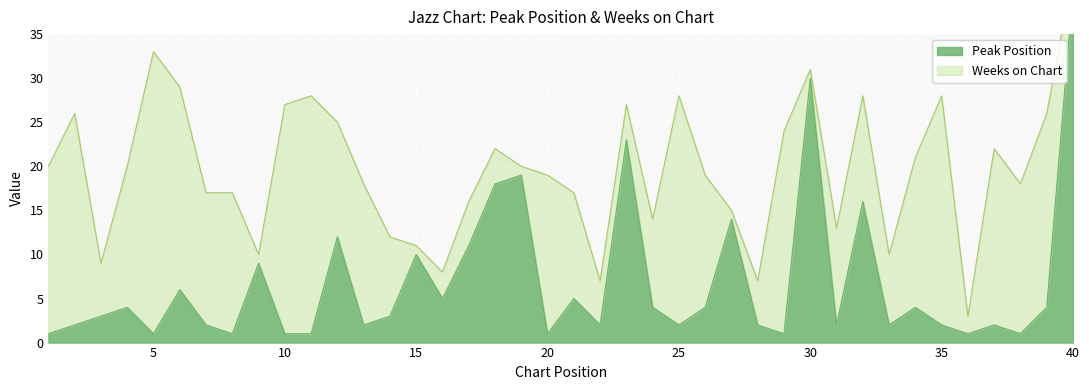

List the labels in order of value, smallest first.

1, 5, 8, 10, 11, 20, 29, 36, 38, 2, 7, 13, 22, 25, 28, 31, 33, 35, 37, 3, 14, 4, 24, 26, 34, 39, 16, 21, 6, 9, 15, 17, 12, 27, 32, 18, 19, 23, 30, 40